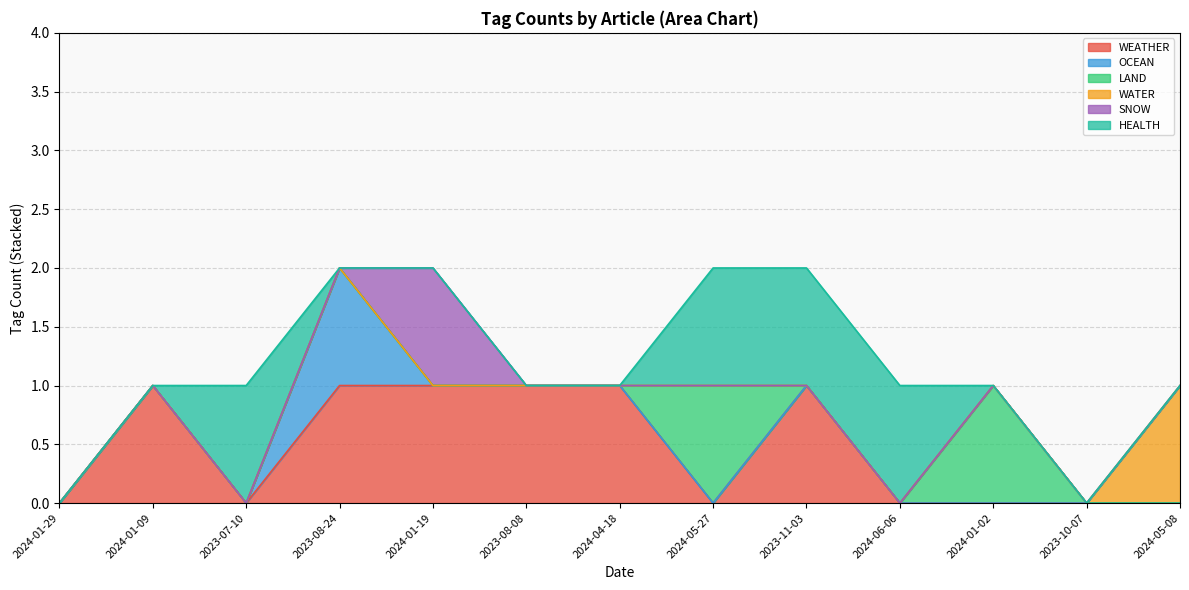

At 2024-04-18, list the series in order from smallest to largest.

OCEAN, LAND, WATER, SNOW, HEALTH, WEATHER